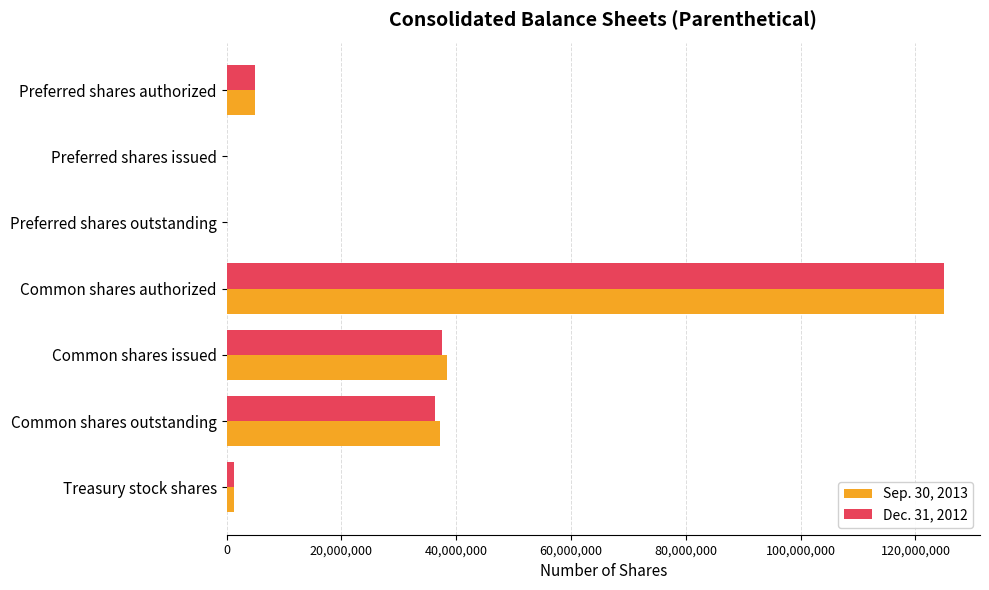

What are all the series names shown in the legend?

Sep. 30, 2013, Dec. 31, 2012